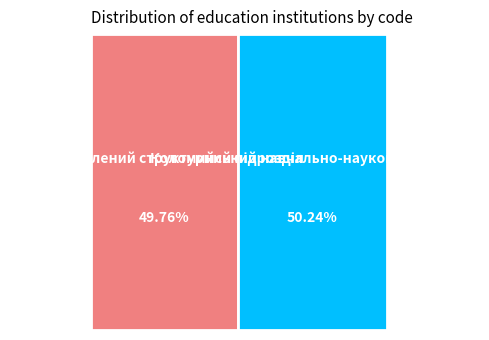

What percentage is the Відокремлений структурний підрозділ slice, to the nearest percent?

50%